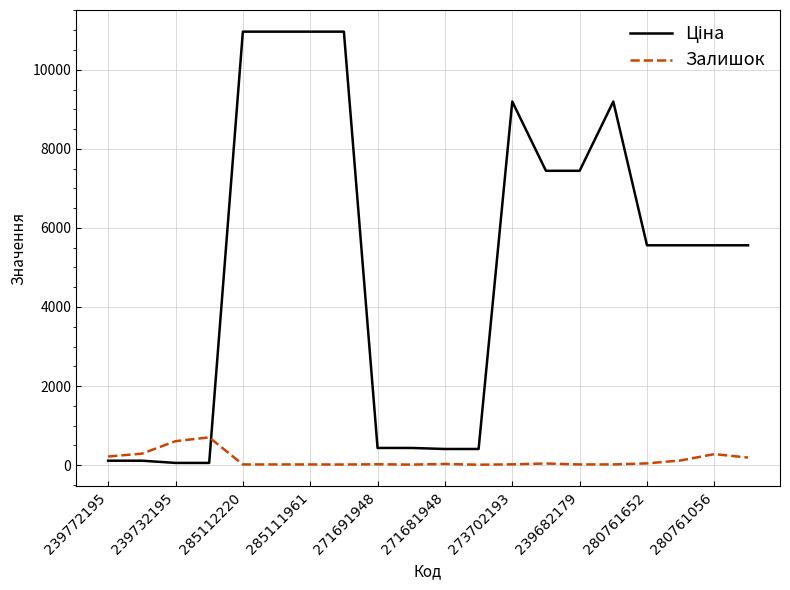

What is the greatest value displayed?

10964.4